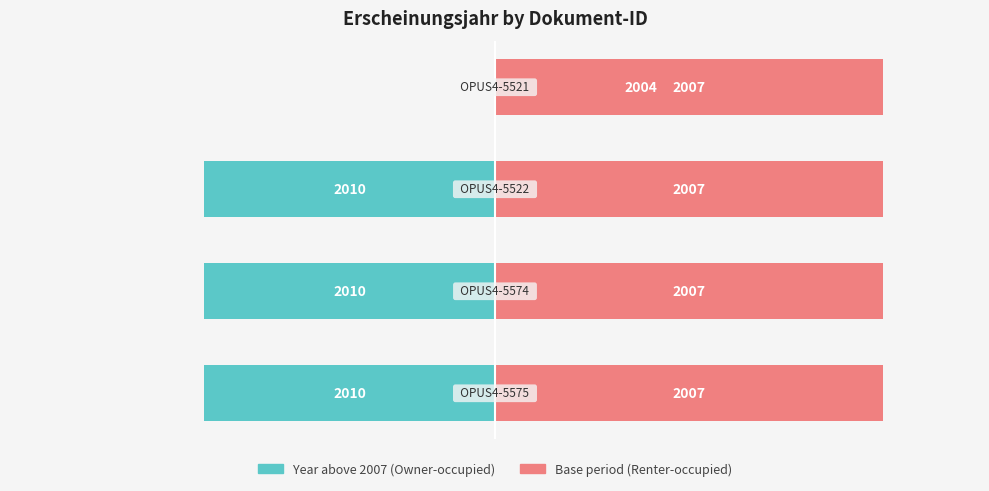

How many distinct data groups are displayed?

2